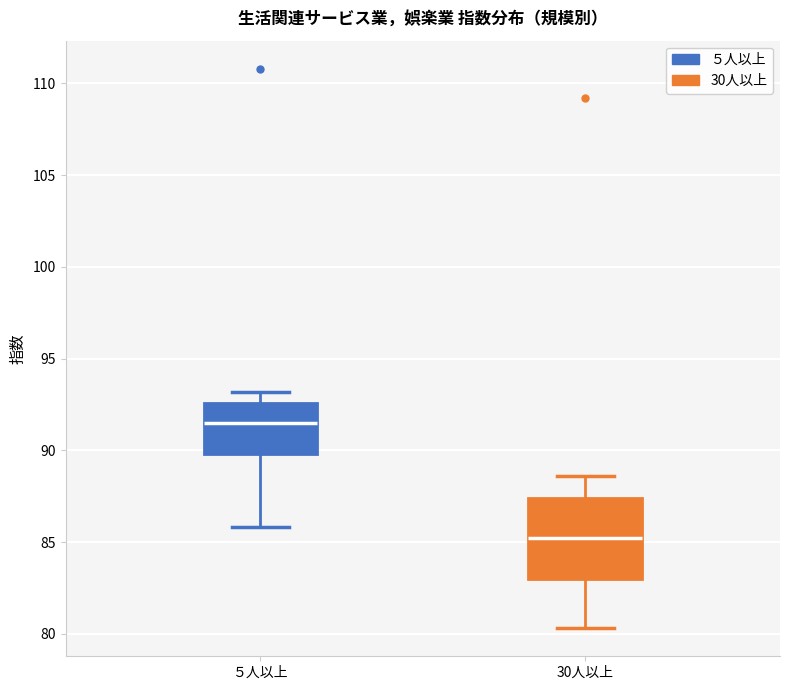

Reading left to right, read every box against the y-axis: the position of its median line, the range the box covers, and the ends of its whiskers. The values are not printed on the chart, so give them approximately, as read against the axis.

５人以上: median 91.5, box 90.0 to 92.5, whiskers 86.0 to 93.0
30人以上: median 85.0, box 83.0 to 87.5, whiskers 80.5 to 88.5